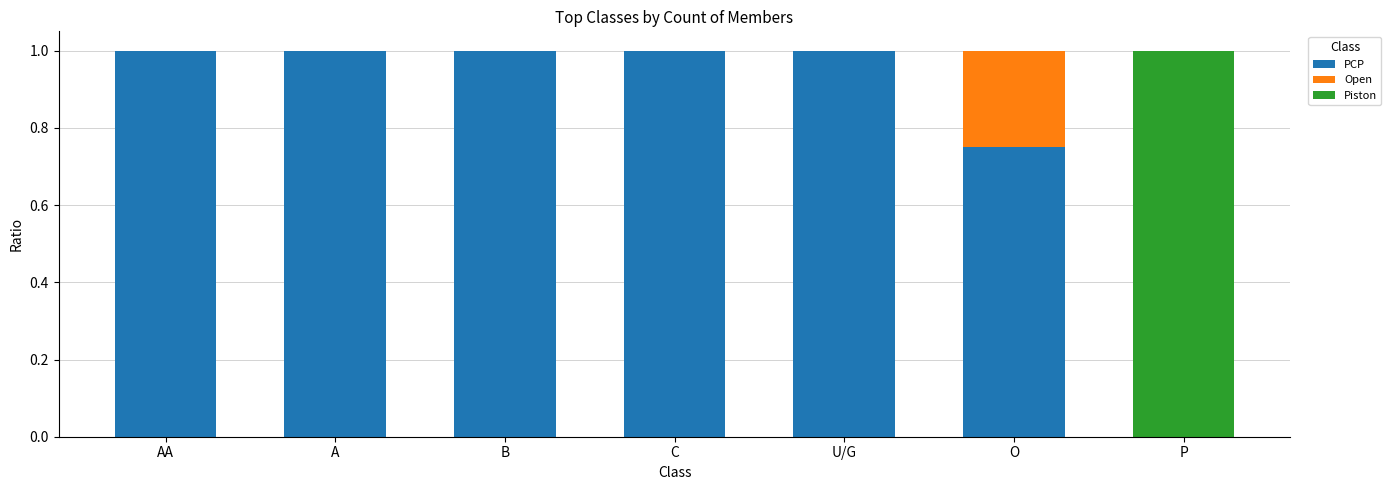

What is the maximum value for PCP?

1.0